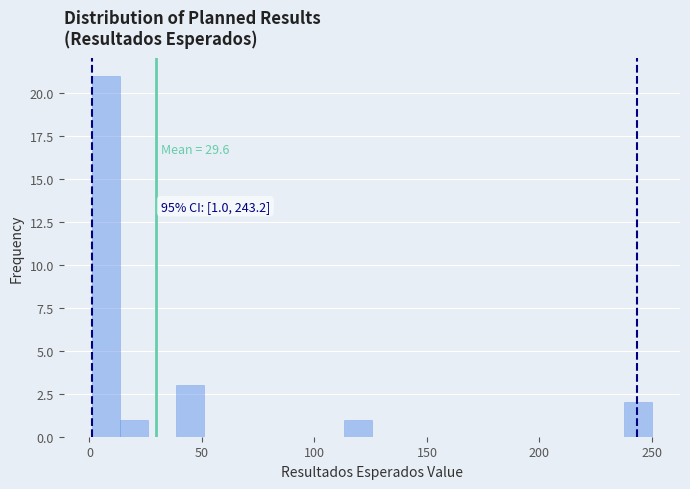

Read against the x-axis, roughly where is the centre of the tallest bar?

5